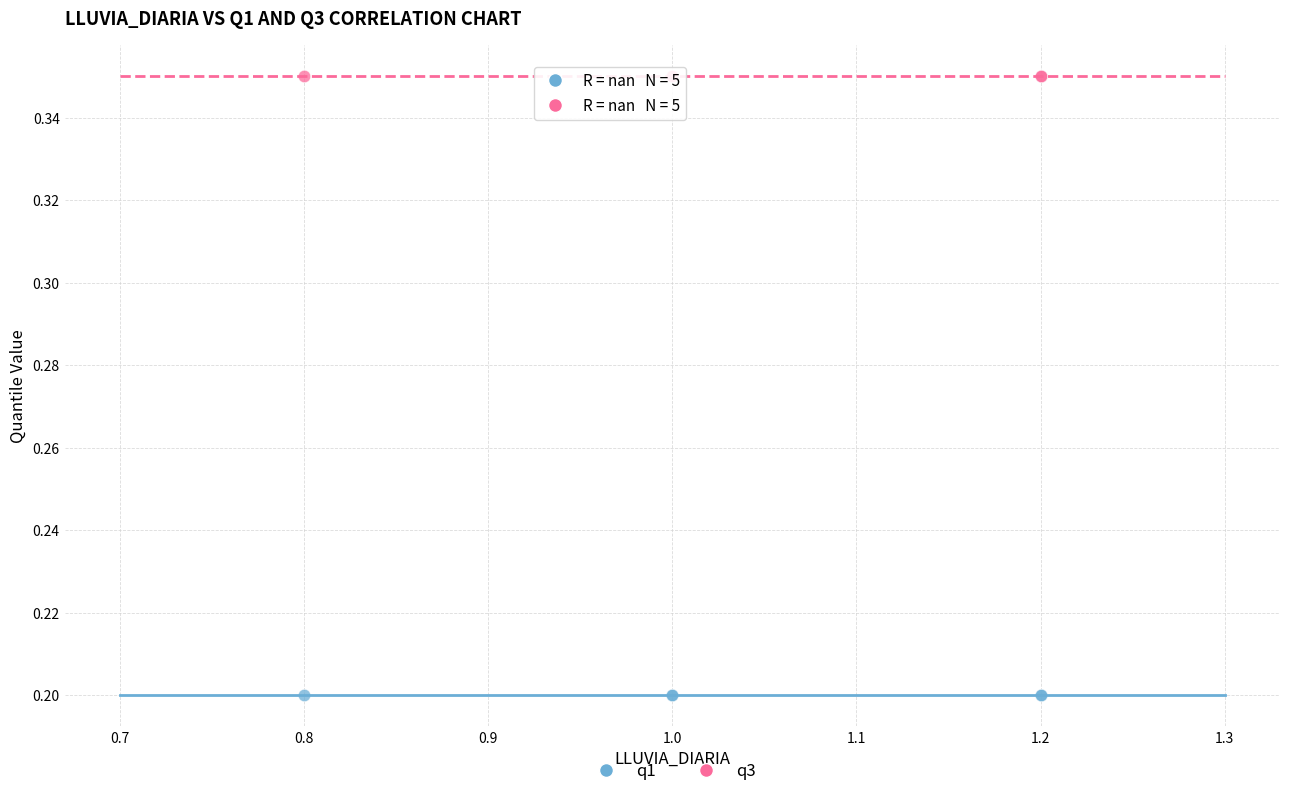

What are all the series names shown in the legend?

q1, q3